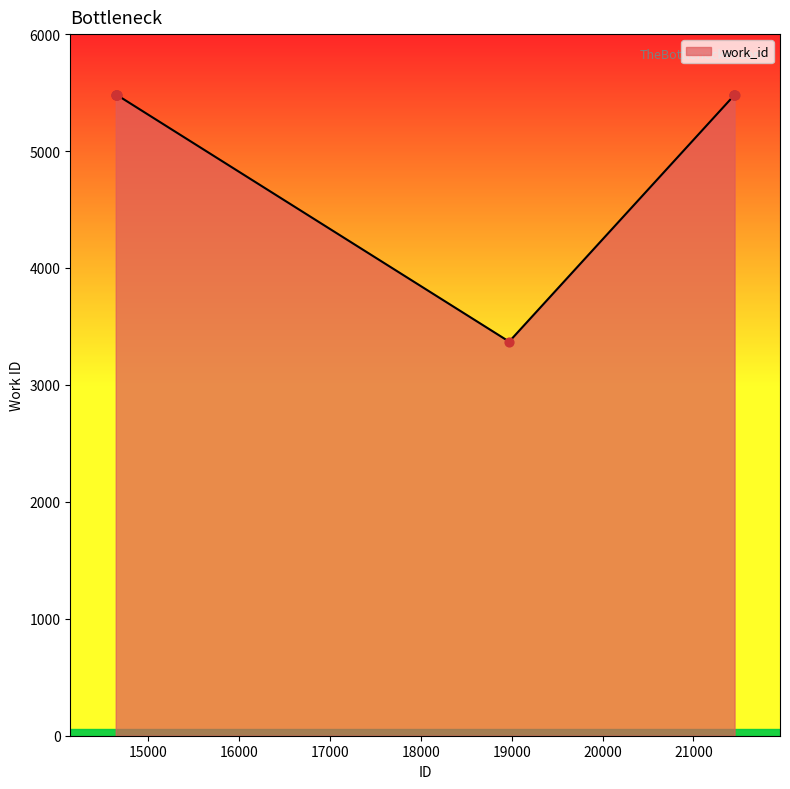

What is the difference between the maximum and minimum values?

2109